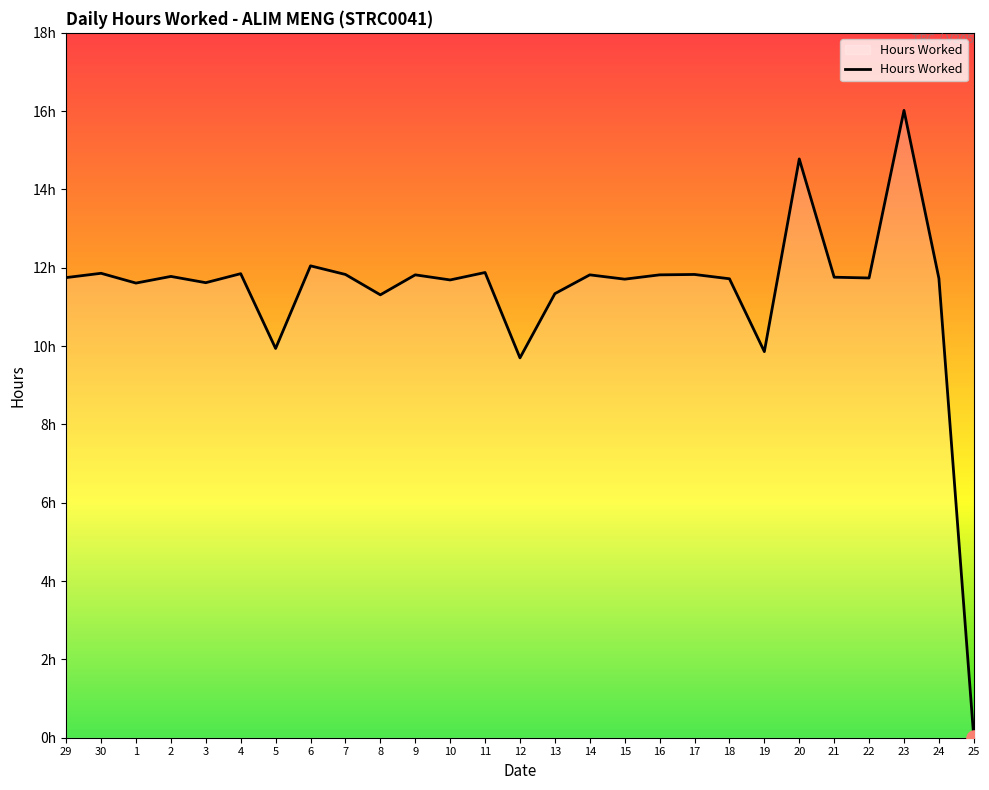

Does the chart have visible grid lines?

No